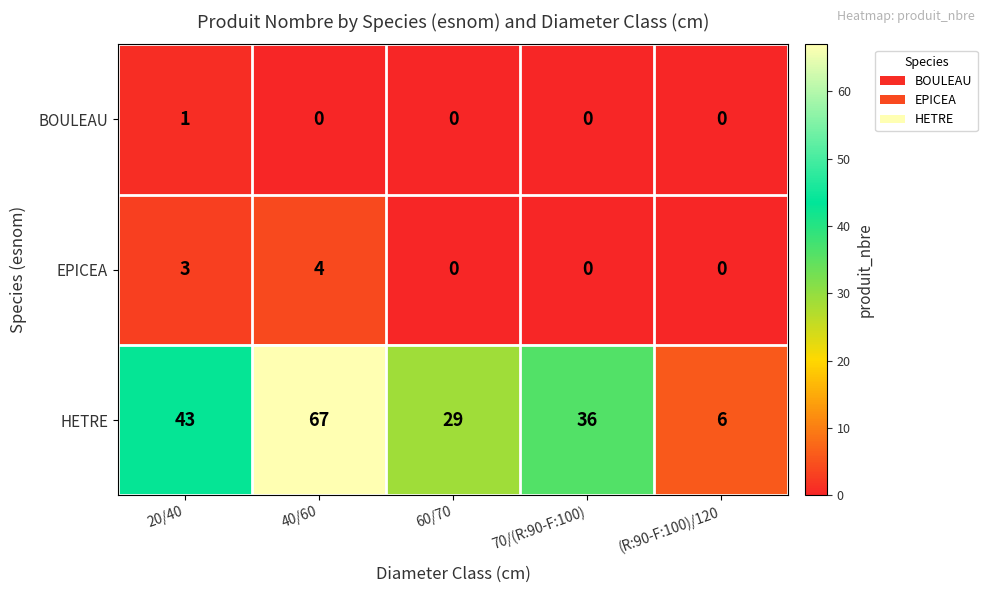

What is the difference between the maximum and minimum values in the HETRE series?

61